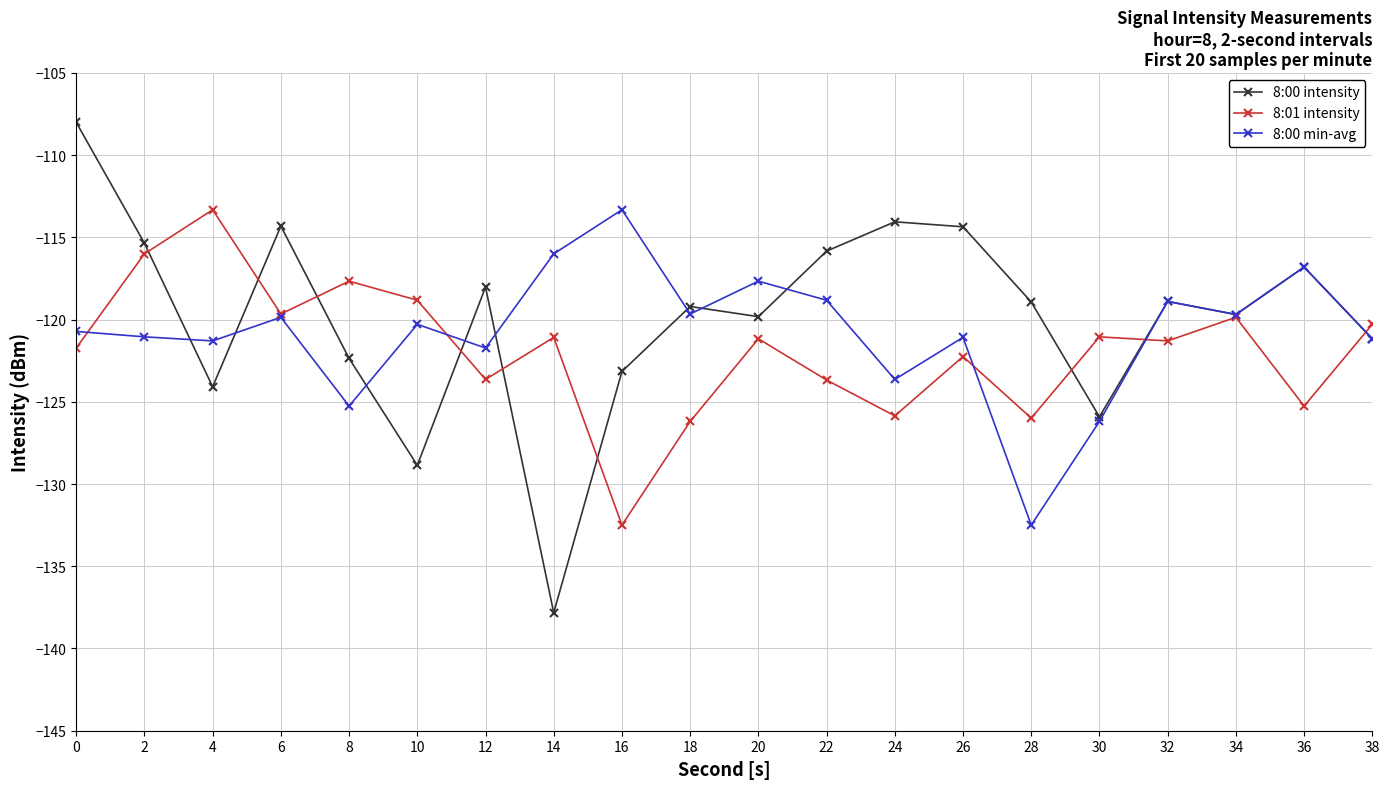

Which series has the widest spread of values?

8:00 intensity